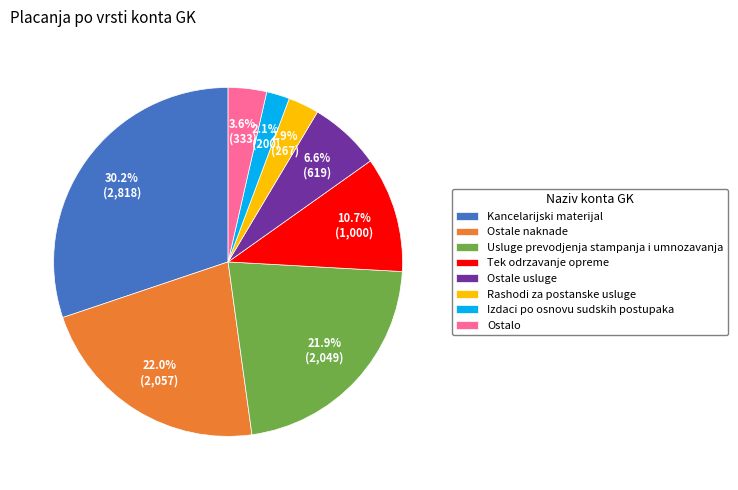

Which slice is the smallest?

Izdaci po osnovu sudskih postupaka